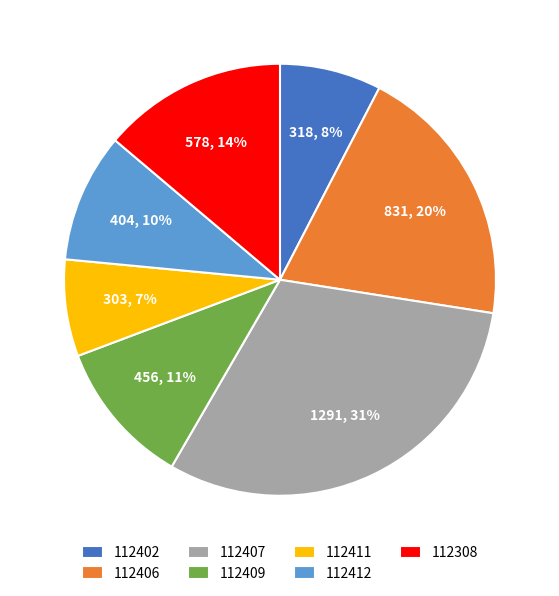

To the nearest percent, what is the difference between the 112402 and 112406 slice percentages?

12%